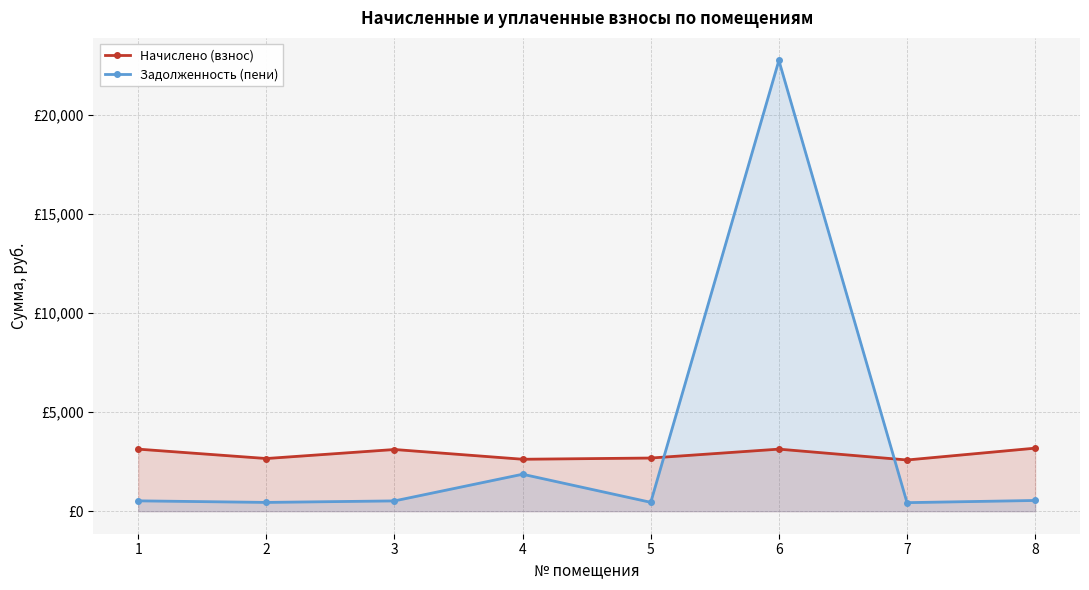

What is the value of the Задолженность (пени) point at the 1st from the left?

522.2